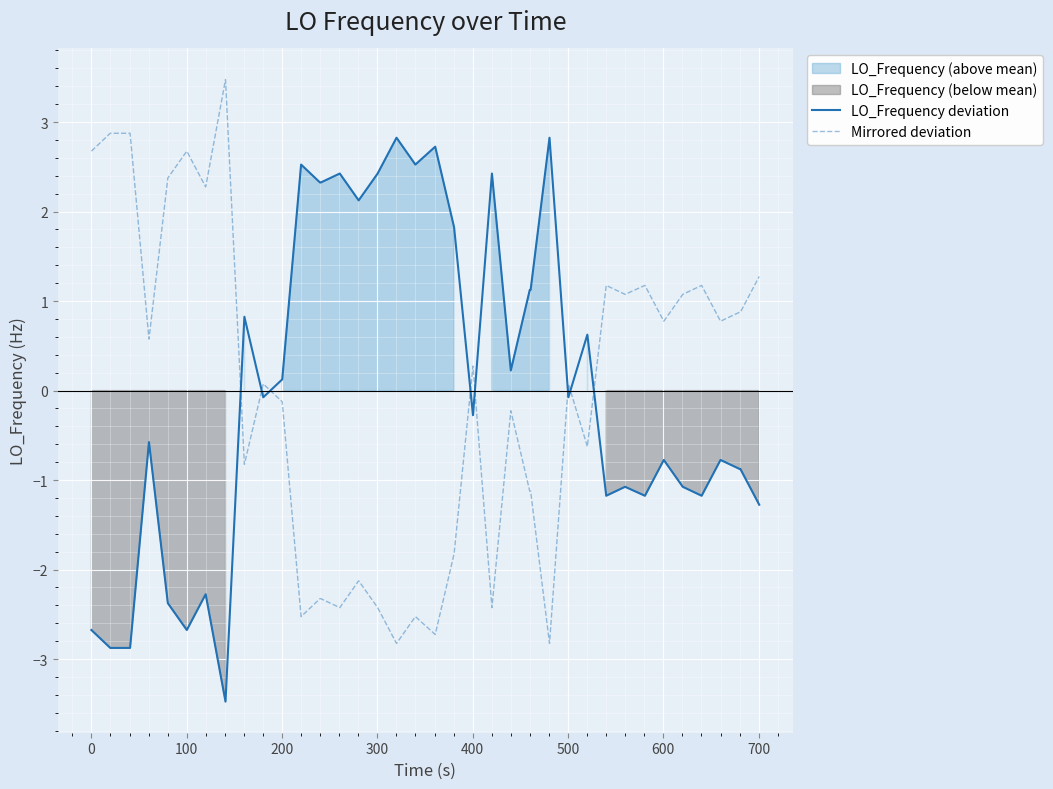

Which series ends up on top after the final intersection of Mirrored deviation and LO_Frequency deviation?

Mirrored deviation